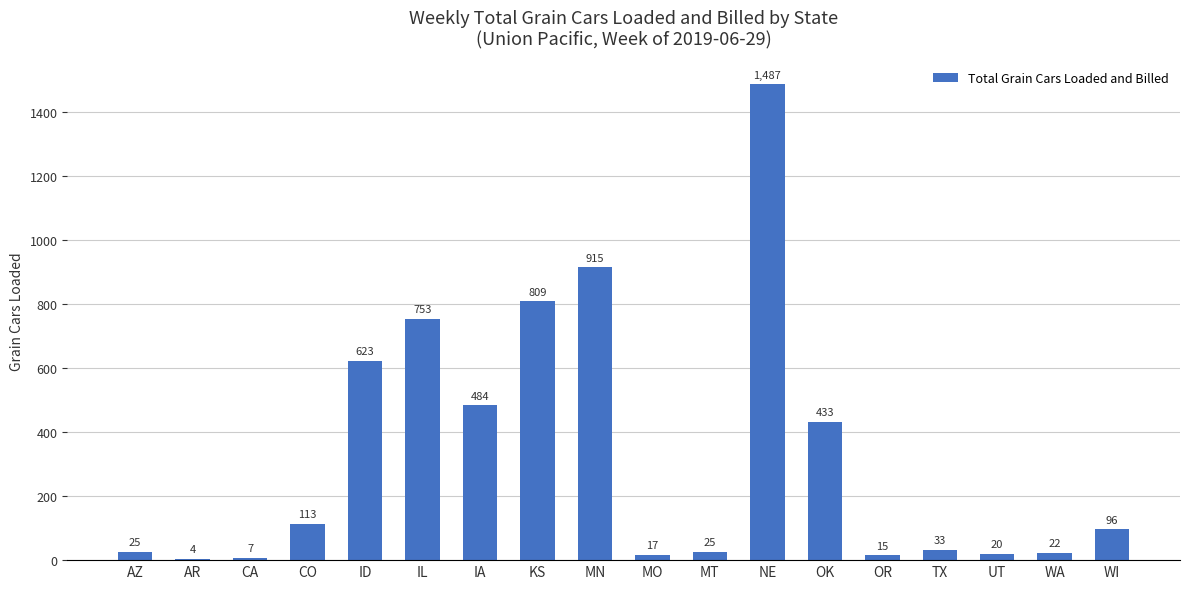

Are the bars horizontal?

No